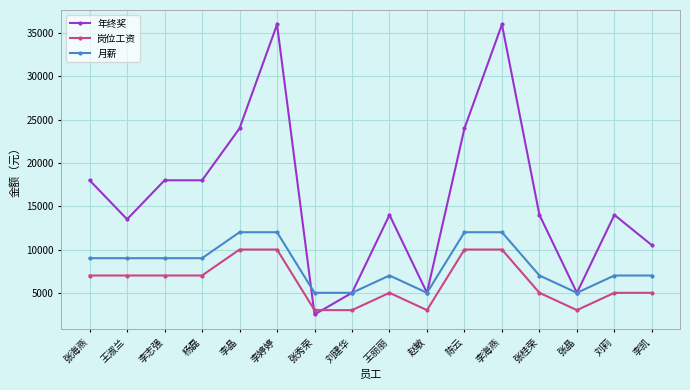

Does the chart display data point markers on the line(s)?

Yes